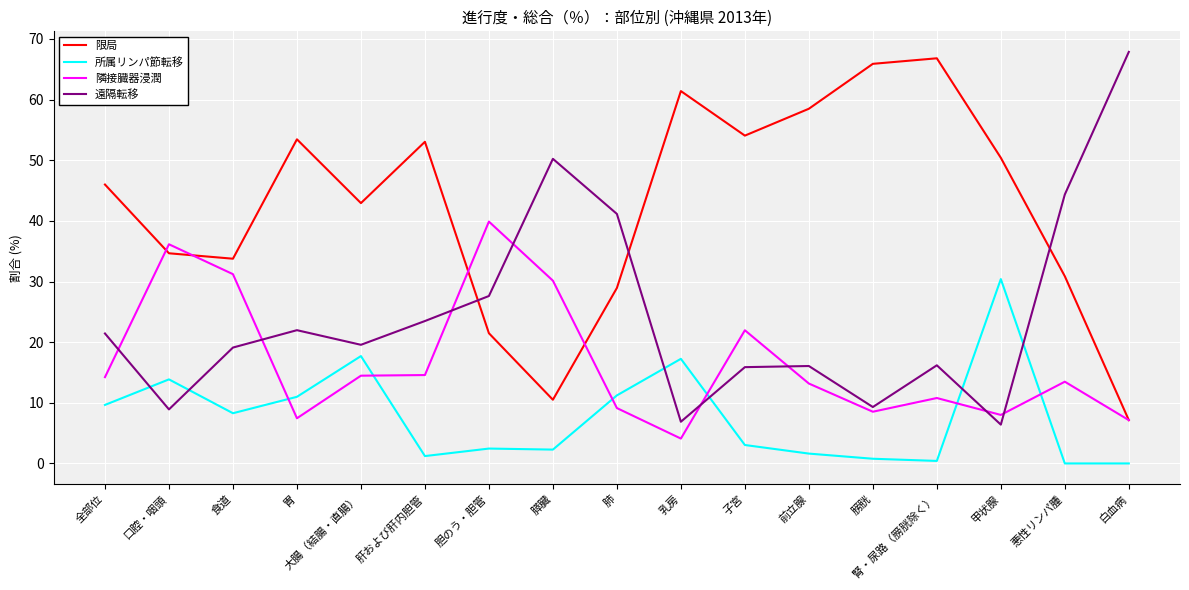

What is the total value across all series at 肝および肝内胆管?

92.3